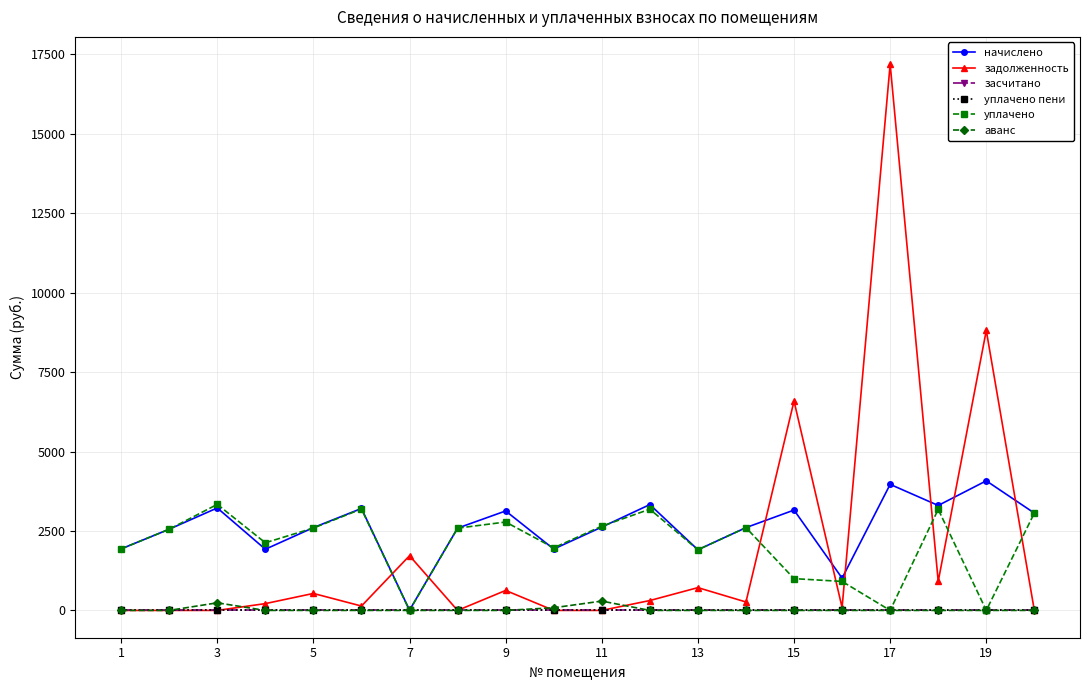

True or false: аванс has more than 1 interior local peaks.

True